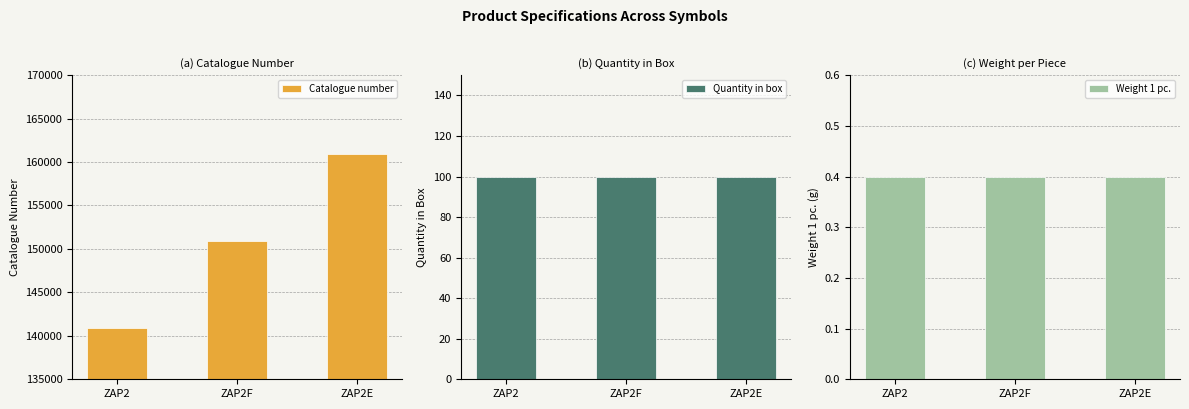

What is the sum of all Catalogue number values?

452700